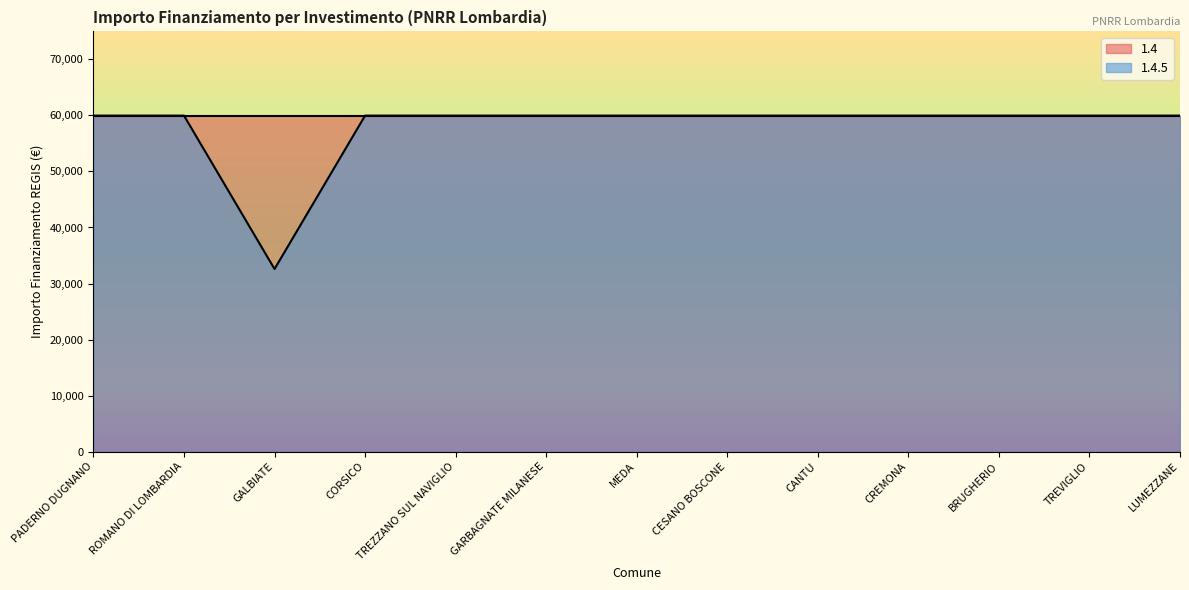

What value does the data have at CANTU?

59966